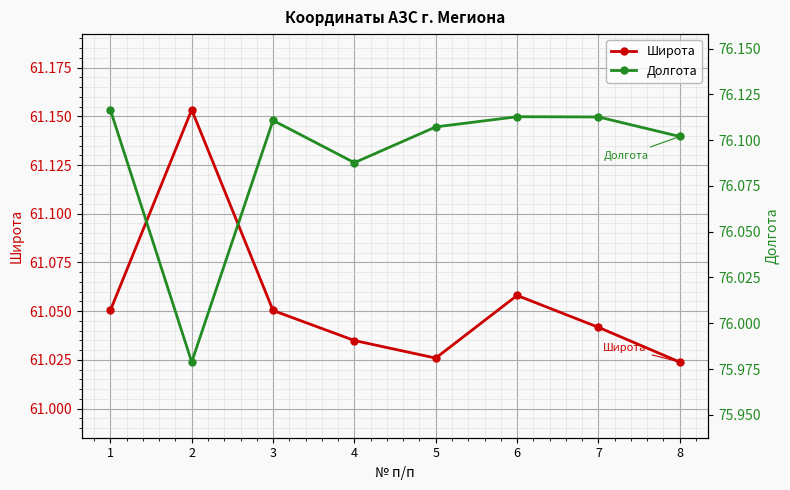

At 4, list the series in order from largest to smallest.

Долгота, Широта